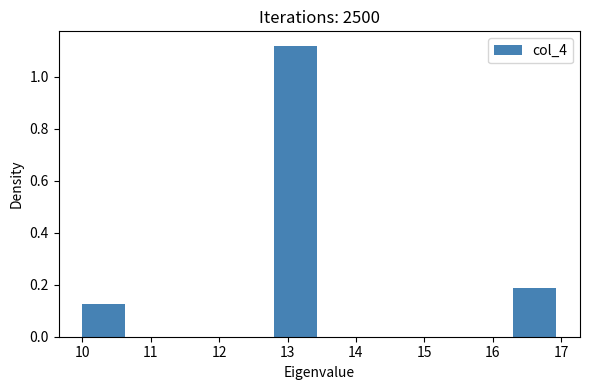

Reading left to right, transcribe this chart: for each bar, give the range it covers on the x-axis and its height. The values are not printed on the chart, so give them approximately, as read against the axis.

10.0 to 10.7: 0.12
10.7 to 11.4: 0
11.4 to 12.1: 0
12.1 to 12.8: 0
12.8 to 13.5: 1.12
13.5 to 14.2: 0
14.2 to 14.9: 0
14.9 to 15.6: 0
15.6 to 16.3: 0
16.3 to 17.0: 0.18